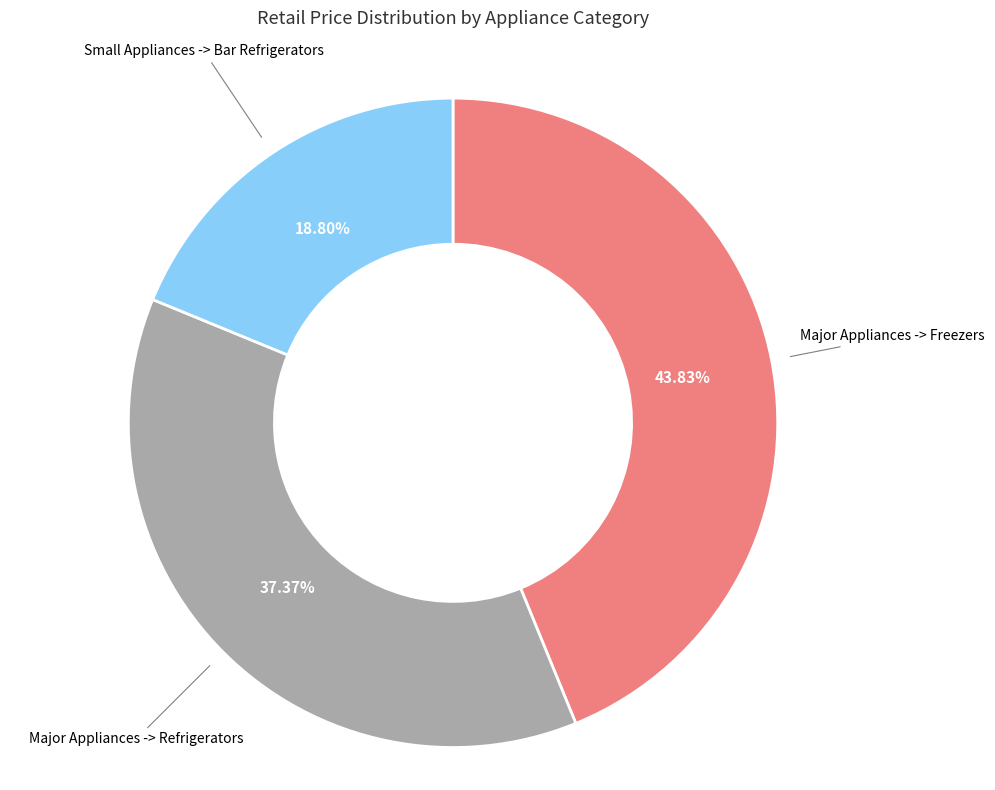

Rank the categories by value from lowest to highest.

Small Appliances -> Bar Refrigerators, Major Appliances -> Refrigerators, Major Appliances -> Freezers